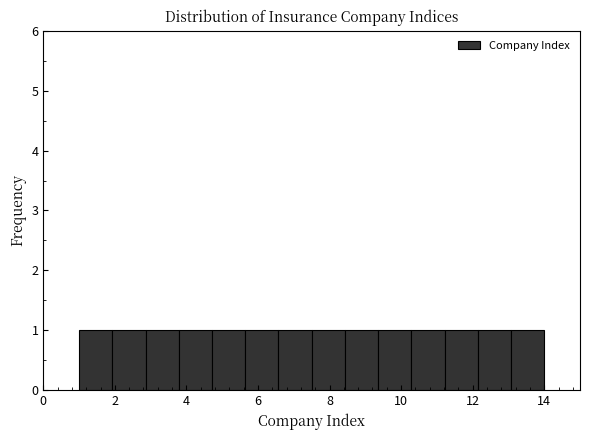

How tall is the bar that spans 2.8 to 3.8 on the x-axis? Neither the bar edges nor the heights are printed on the chart, so give them approximately, as read against the axes.

1